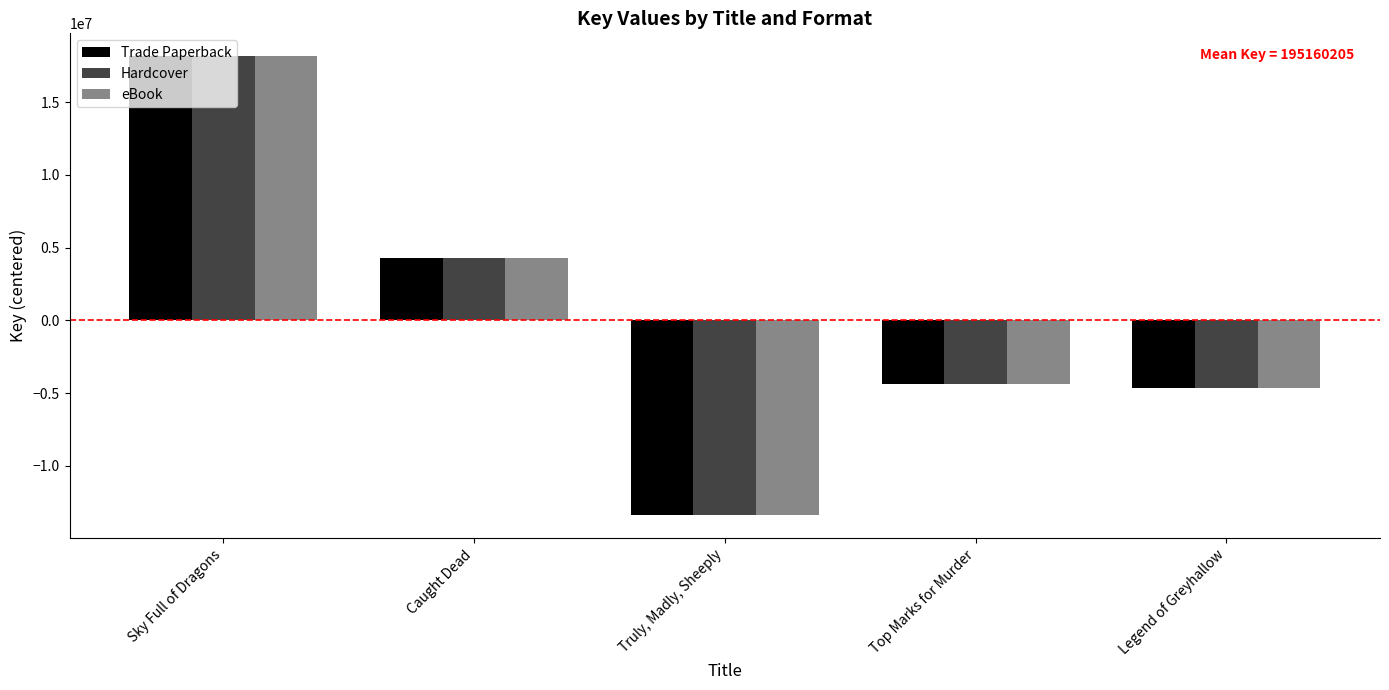

What is the sum of the eBook values at Top Marks for Murder and Legend of Greyhallow?

-9053529.2